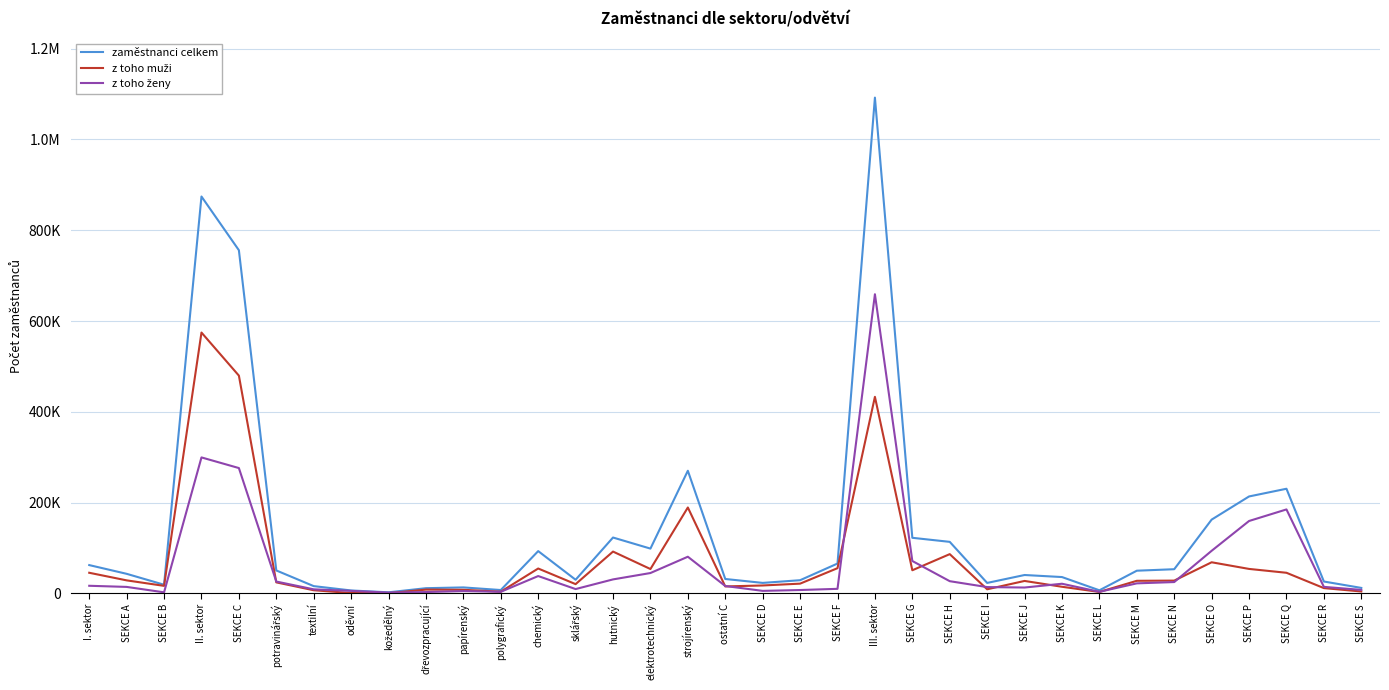

Where is the first local maximum for zaměstnanci celkem?

II. sektor